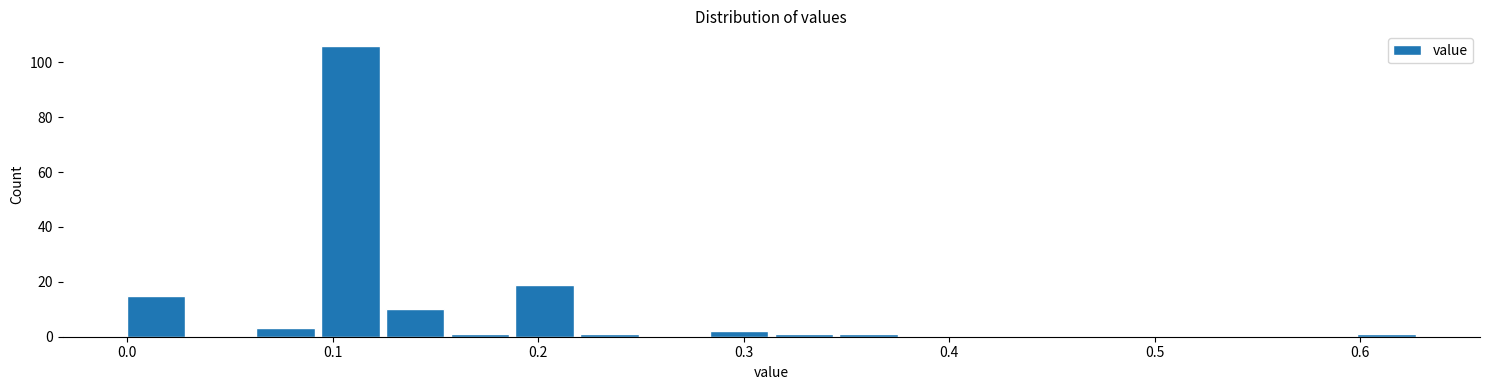

Around what value on the x-axis is the tallest bar? Give the approximate position of its centre, as read against the axis.

0.11